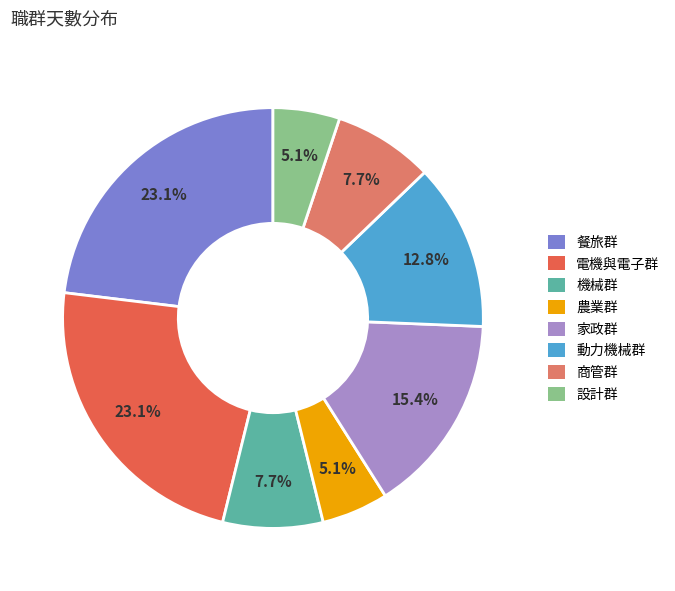

How many segments does this pie chart have?

8